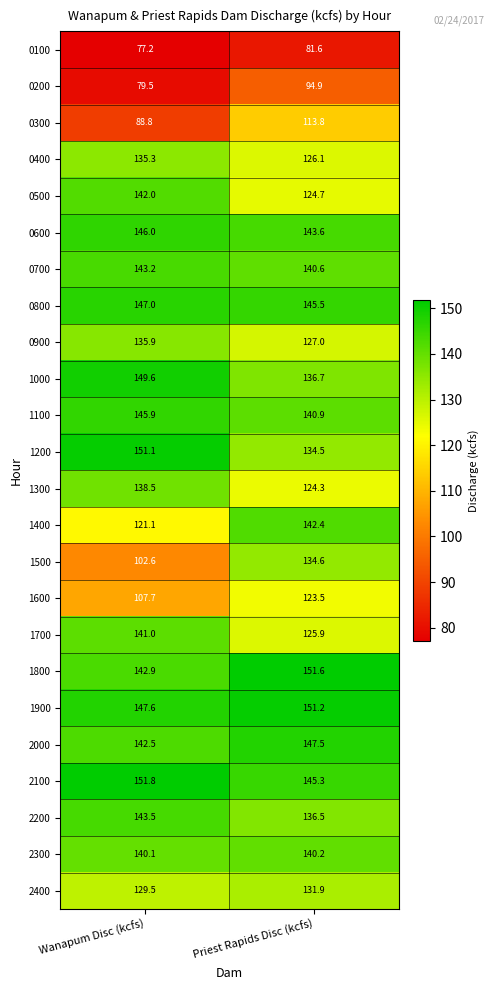

What is the maximum value shown in the chart?

151.8